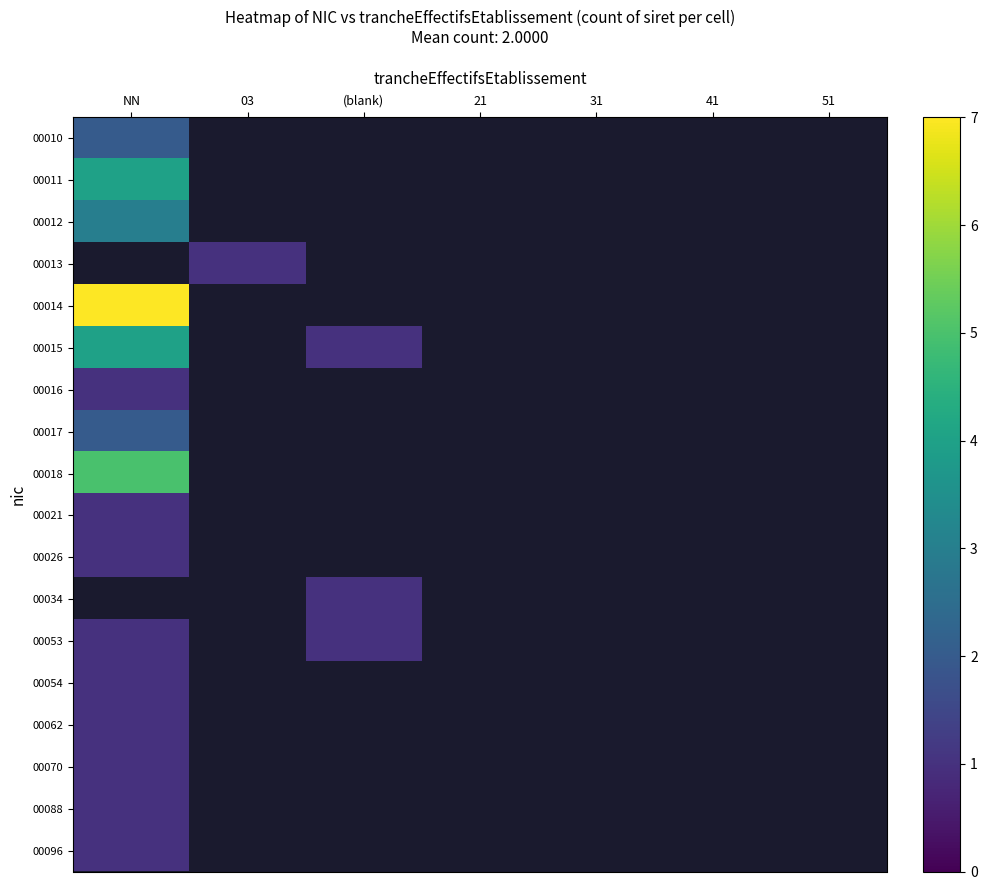

Which category has the highest value across all series?

NN